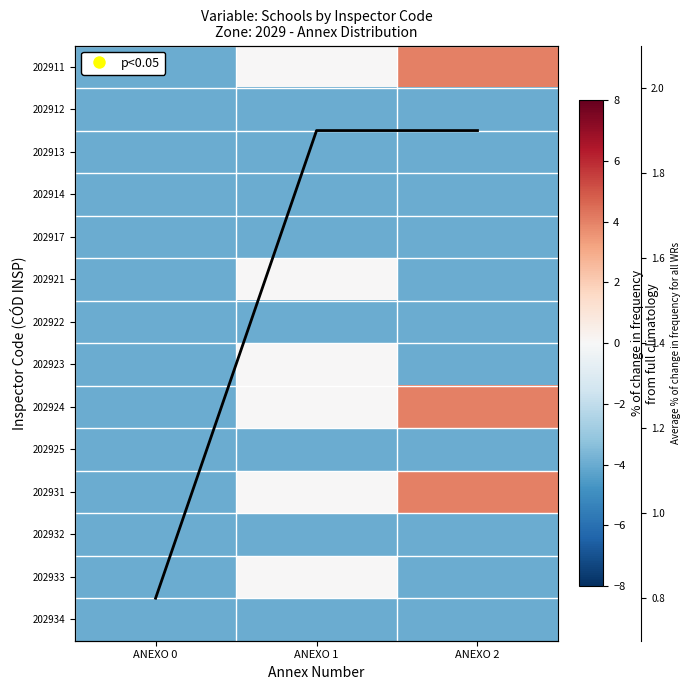

List the labels in order of 202913 value, smallest first.

ANEXO 0, ANEXO 1, ANEXO 2